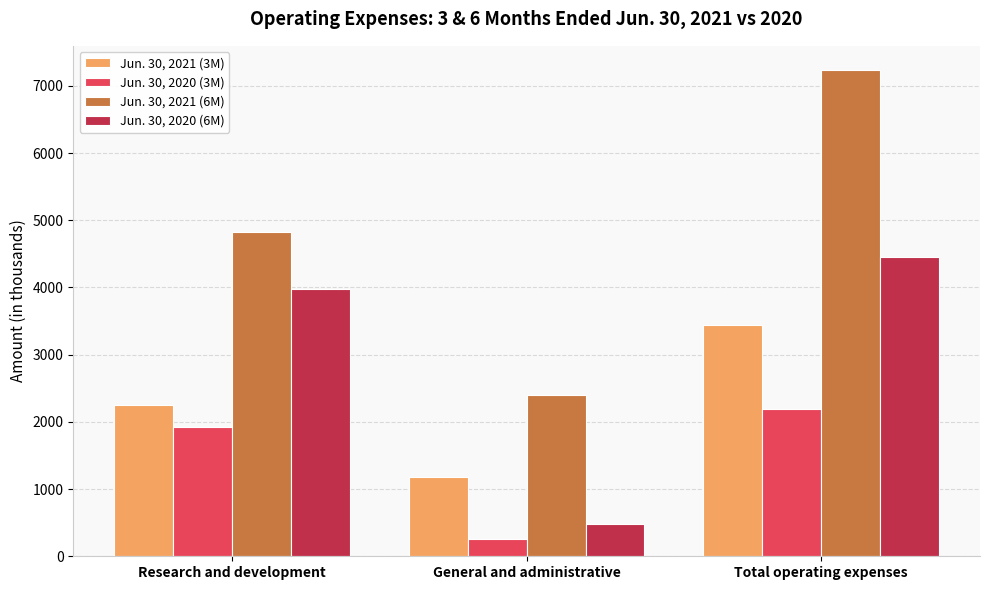

The Jun. 30, 2021 (3M) series shows 2101 at Total operating expenses. True or false?

False